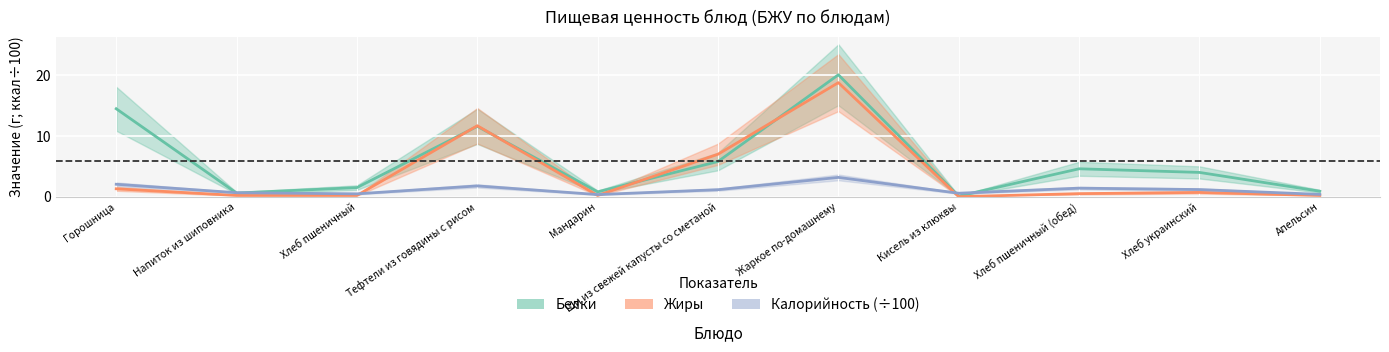

Between which two adjacent categories do Жиры and Белки first intersect?

Хлеб пшеничный and Тефтели из говядины с рисом